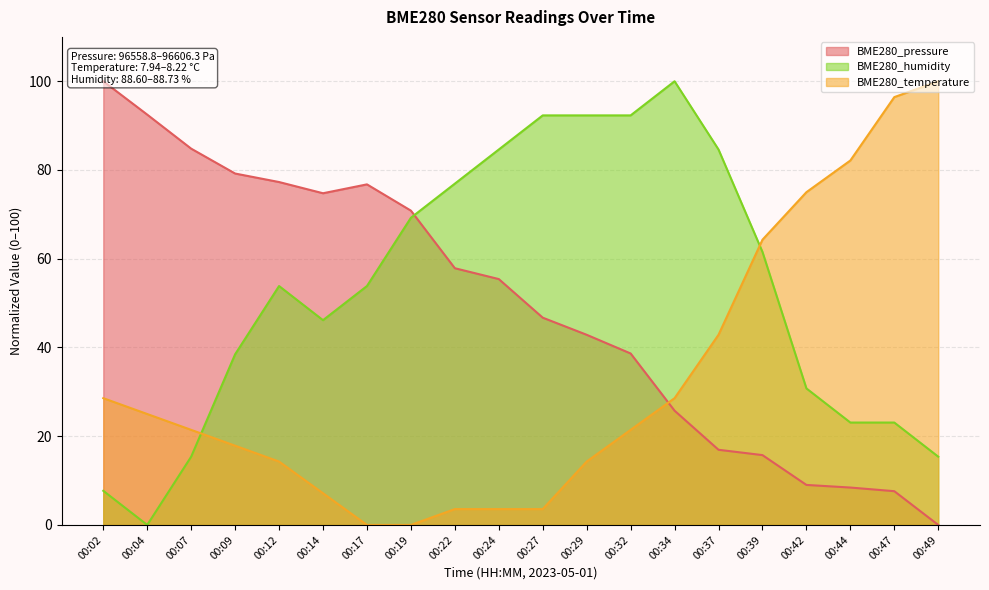

In BME280_pressure, how many points are higher than both neighbors (excluding endpoints)?

1